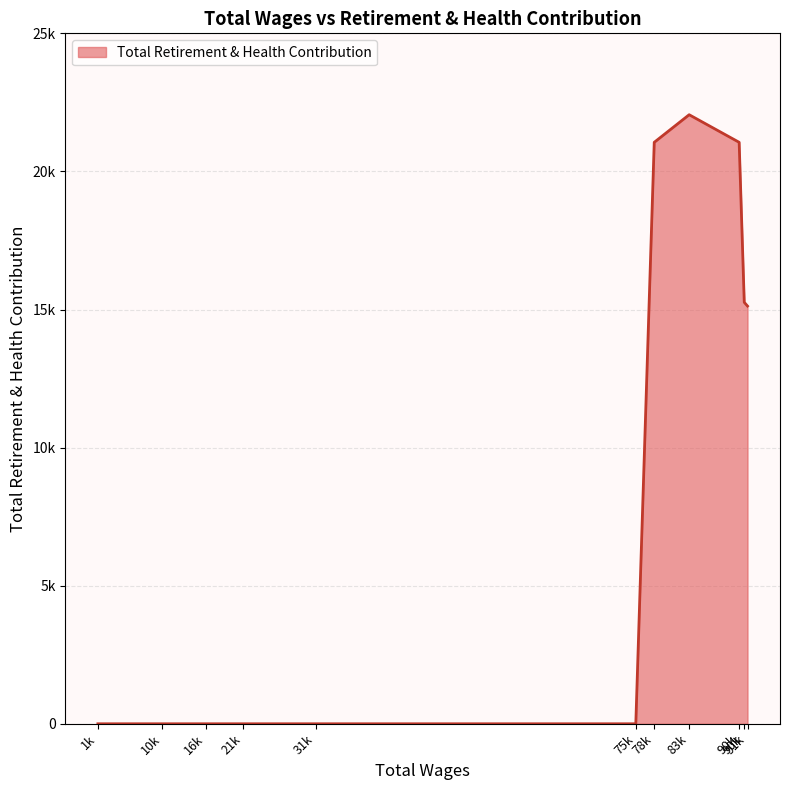

What is the average value?

8595